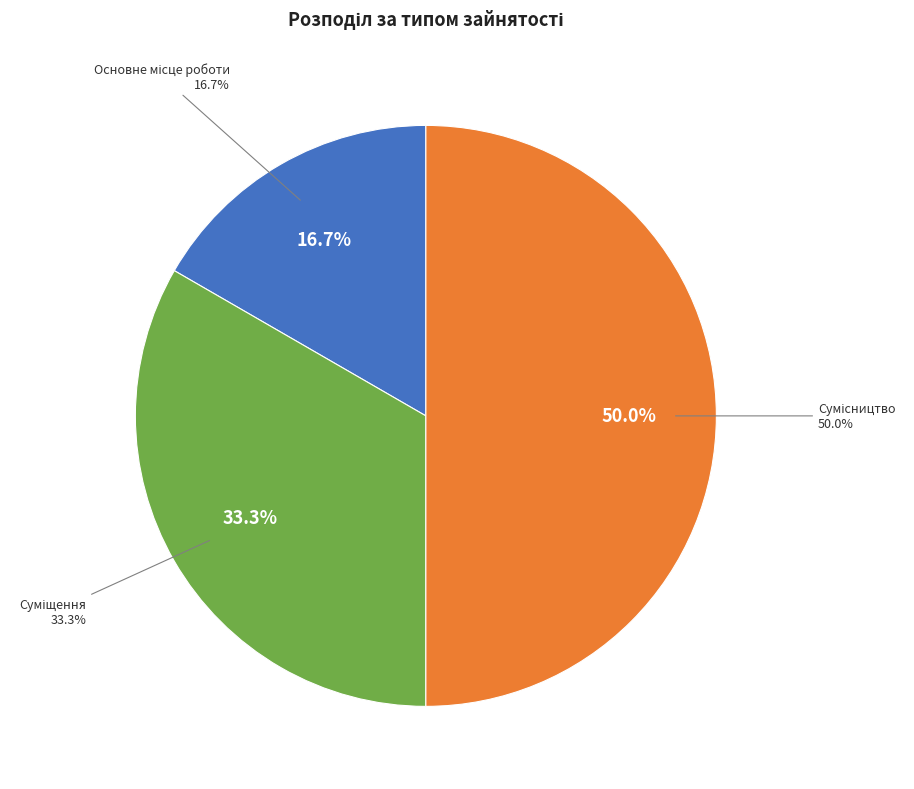

Between Суміщення and Основне місце роботи, which is larger?

Суміщення